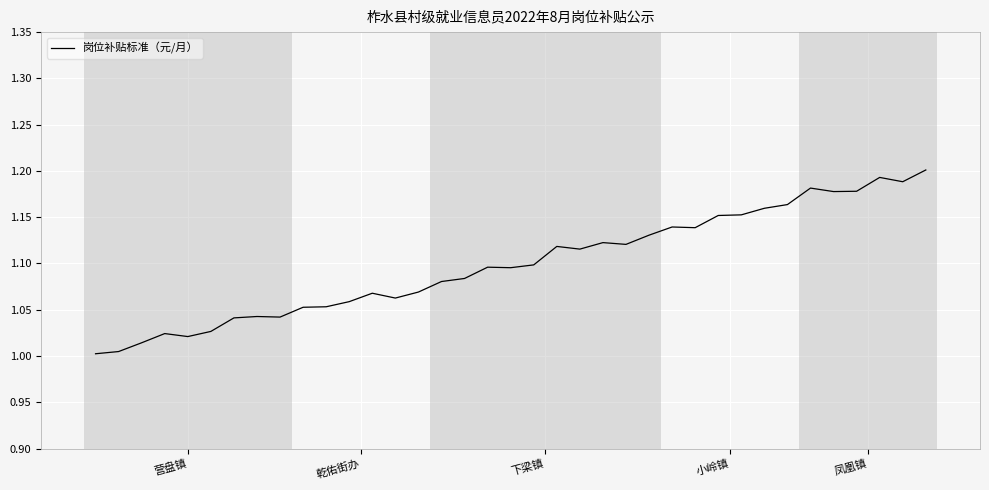

What is the value of the 24th point from the left?

1.1